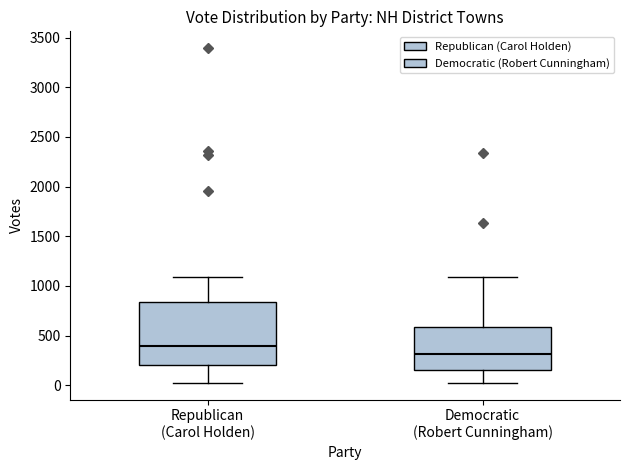

Which box has the lowest median line?

Democratic (Robert Cunningham)